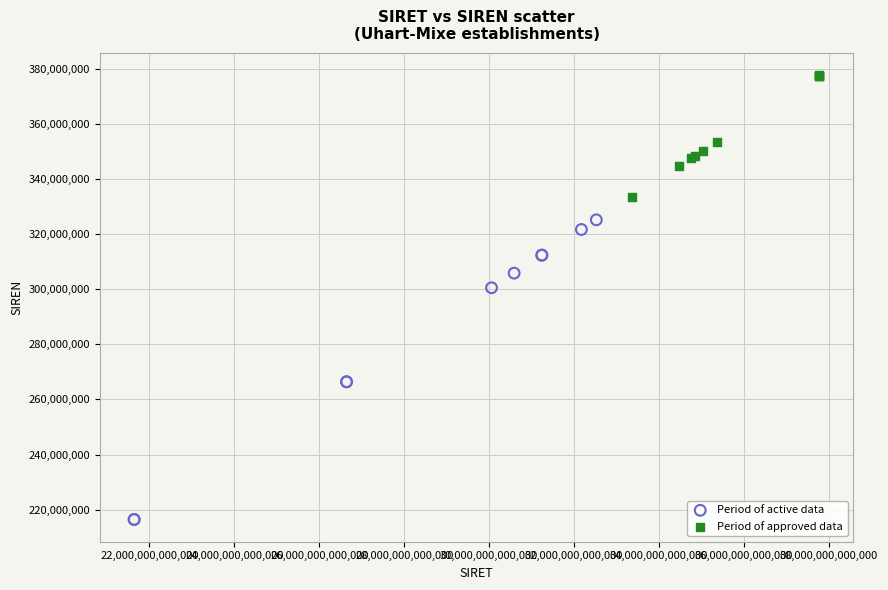

Which series reaches the minimum Y coordinate?

Period of active data